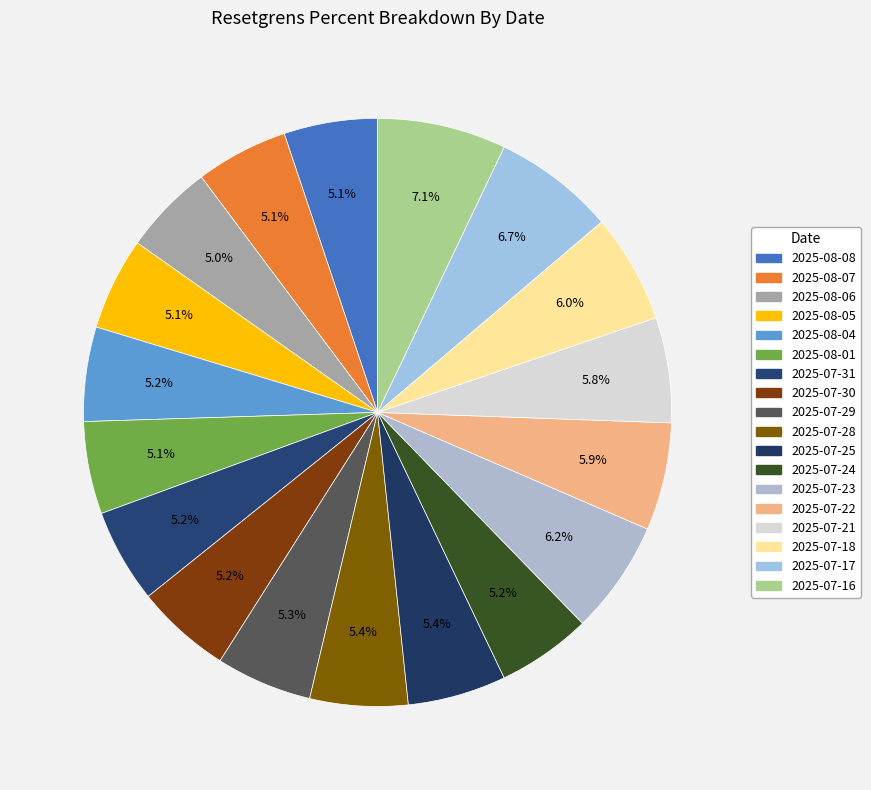

Does 2025-07-29 account for over 50% of the chart?

No